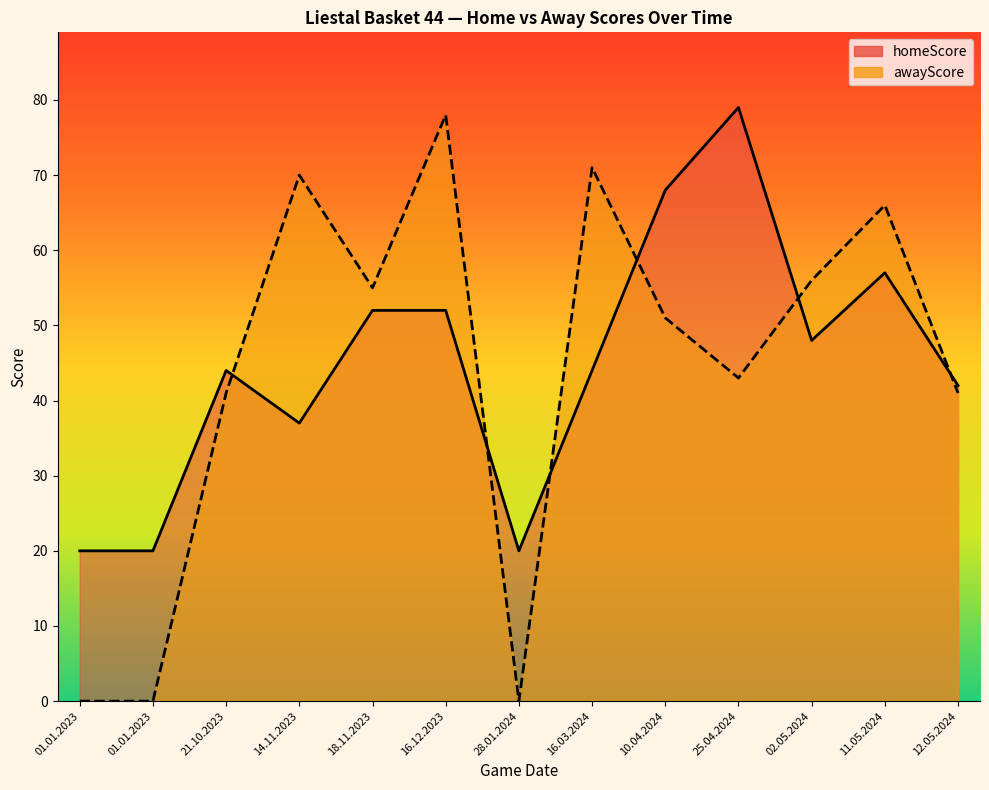

Does the chart display data point markers on the line(s)?

No